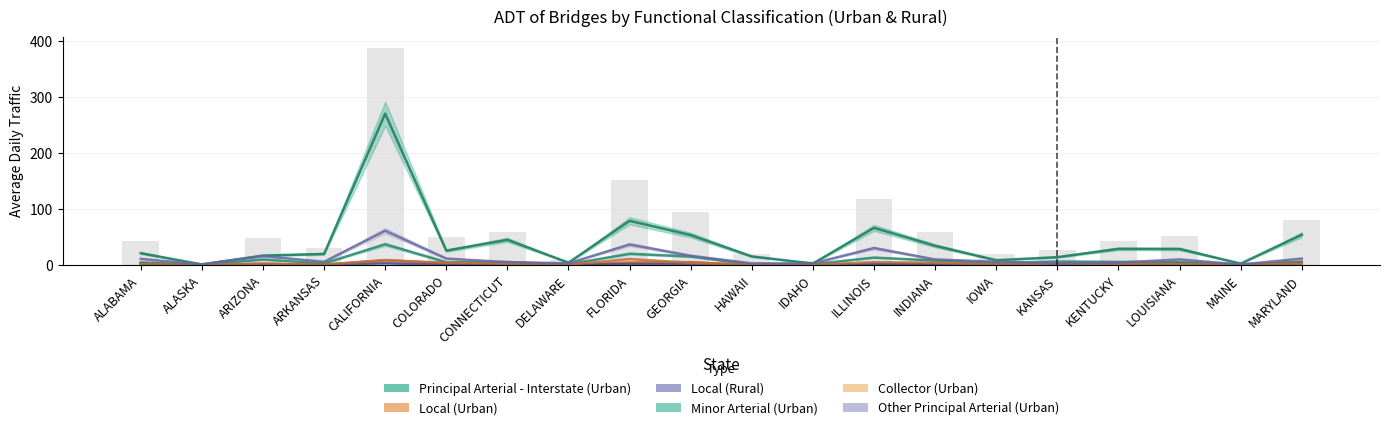

Reading left to right, extract all data points from this chart.

Principal Arterial - Interstate (Urban): ALABAMA=21.1	ALASKA=1.0	ARIZONA=16.8	ARKANSAS=19.7	CALIFORNIA=270.5	COLORADO=25.6	CONNECTICUT=44.9	DELAWARE=4.1	FLORIDA=78.9	GEORGIA=53.4	HAWAII=15.2	IDAHO=2.6	ILLINOIS=66.3	INDIANA=34.3	IOWA=8.5	KANSAS=13.9	KENTUCKY=28.8	LOUISIANA=28.6	MAINE=2.4	MARYLAND=54.1
Local (Urban): ALABAMA=2.9	ALASKA=0.0	ARIZONA=1.8	ARKANSAS=0.7	CALIFORNIA=8.4	COLORADO=2.9	CONNECTICUT=1.1	DELAWARE=0.1	FLORIDA=4.4	GEORGIA=5.0	HAWAII=0.2	IDAHO=0.1	ILLINOIS=1.5	INDIANA=1.4	IOWA=0.5	KANSAS=0.8	KENTUCKY=0.7	LOUISIANA=4.0	MAINE=0.1	MARYLAND=5.9
Local (Rural): ALABAMA=1.8	ALASKA=0.0	ARIZONA=0.5	ARKANSAS=0.5	CALIFORNIA=3.1	COLORADO=0.5	CONNECTICUT=0.3	DELAWARE=0.2	FLORIDA=1.3	GEORGIA=1.3	HAWAII=0.1	IDAHO=0.3	ILLINOIS=1.4	INDIANA=2.1	IOWA=0.6	KANSAS=0.5	KENTUCKY=1.3	LOUISIANA=2.3	MAINE=0.4	MARYLAND=1.0
Minor Arterial (Urban): ALABAMA=4.6	ALASKA=0.4	ARIZONA=9.8	ARKANSAS=2.9	CALIFORNIA=36.9	COLORADO=5.0	CONNECTICUT=5.2	DELAWARE=1.2	FLORIDA=20.0	GEORGIA=15.1	HAWAII=0.8	IDAHO=1.3	ILLINOIS=13.2	INDIANA=7.9	IOWA=3.5	KANSAS=6.2	KENTUCKY=5.5	LOUISIANA=4.7	MAINE=0.9	MARYLAND=5.2
Collector (Urban): ALABAMA=1.7	ALASKA=0.1	ARIZONA=2.7	ARKANSAS=0.4	CALIFORNIA=8.7	COLORADO=3.9	CONNECTICUT=2.3	DELAWARE=0.6	FLORIDA=10.7	GEORGIA=3.9	HAWAII=0.5	IDAHO=0.3	ILLINOIS=5.1	INDIANA=4.0	IOWA=0.8	KANSAS=2.6	KENTUCKY=1.8	LOUISIANA=1.5	MAINE=0.6	MARYLAND=2.3
Other Principal Arterial (Urban): ALABAMA=10.9	ALASKA=1.1	ARIZONA=16.0	ARKANSAS=5.7	CALIFORNIA=61.2	COLORADO=11.4	CONNECTICUT=5.1	DELAWARE=2.9	FLORIDA=36.6	GEORGIA=16.4	HAWAII=2.9	IDAHO=2.8	ILLINOIS=30.2	INDIANA=9.9	IOWA=5.7	KANSAS=2.9	KENTUCKY=4.2	LOUISIANA=10.0	MAINE=0.7	MARYLAND=11.5